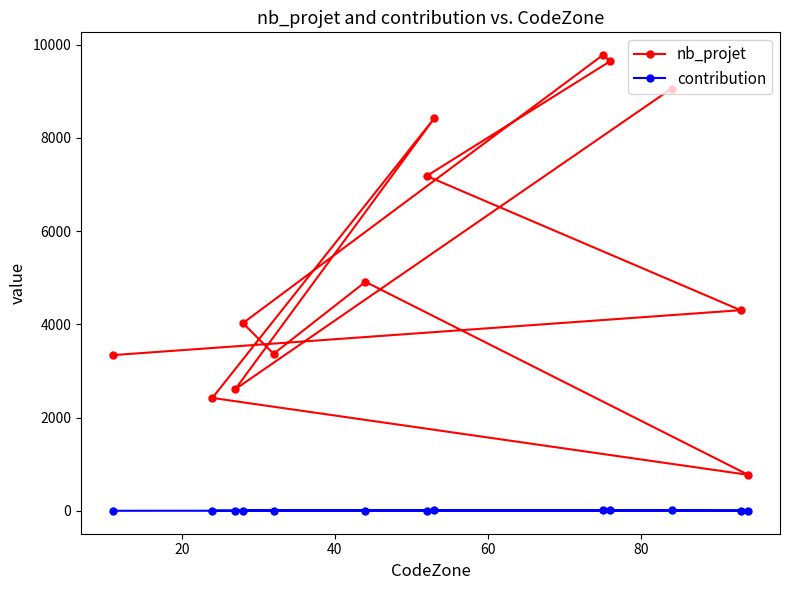

How many values in the nb_projet series are below 4305?

6